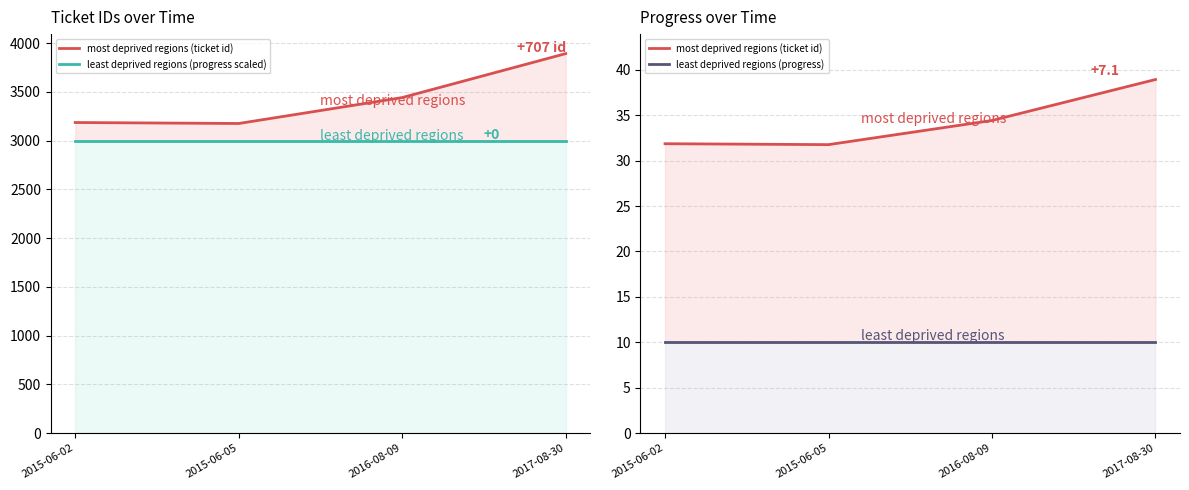

Between 2015-06-05 and 2016-08-09, which is larger?

2016-08-09